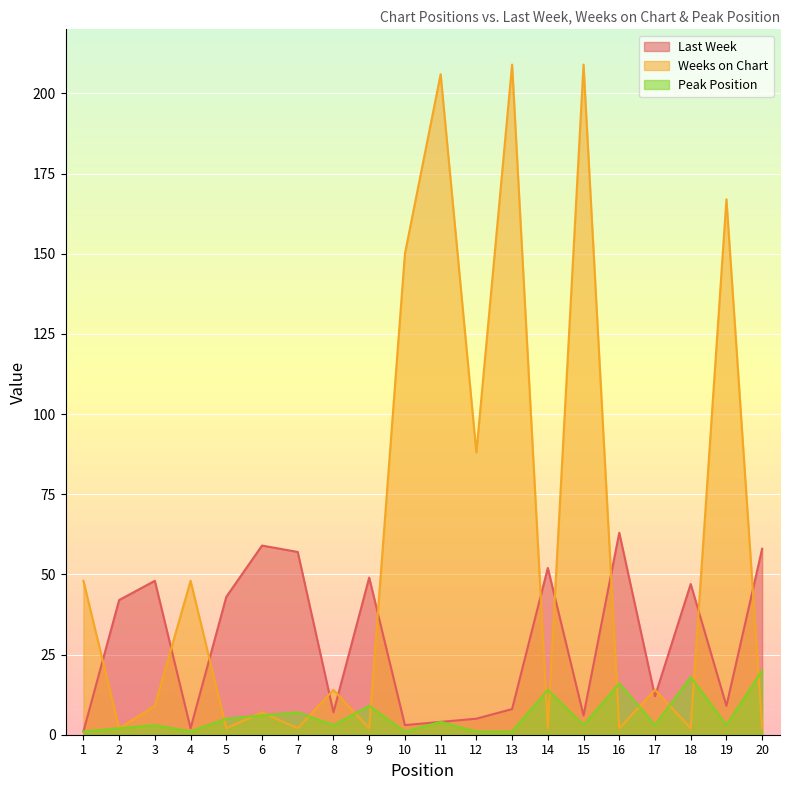

What is the spread (max minus min) of values at 10?

149